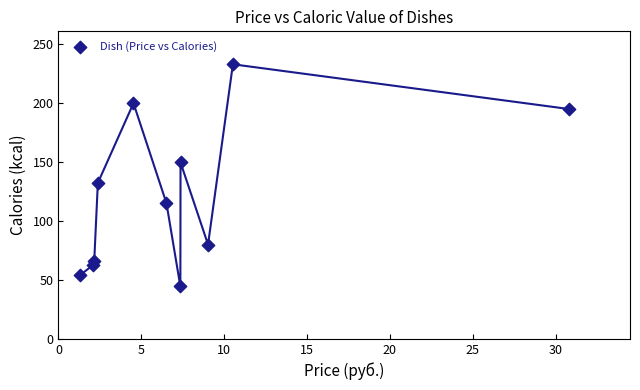

What is the average Y value?

120.8